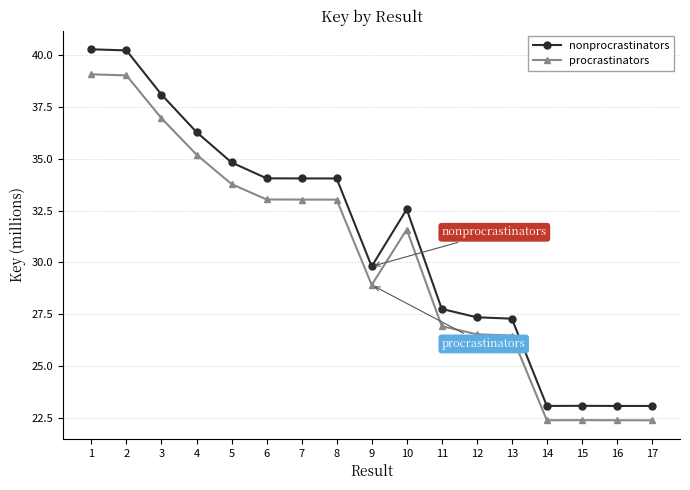

Which series has the largest total across all categories?

nonprocrastinators